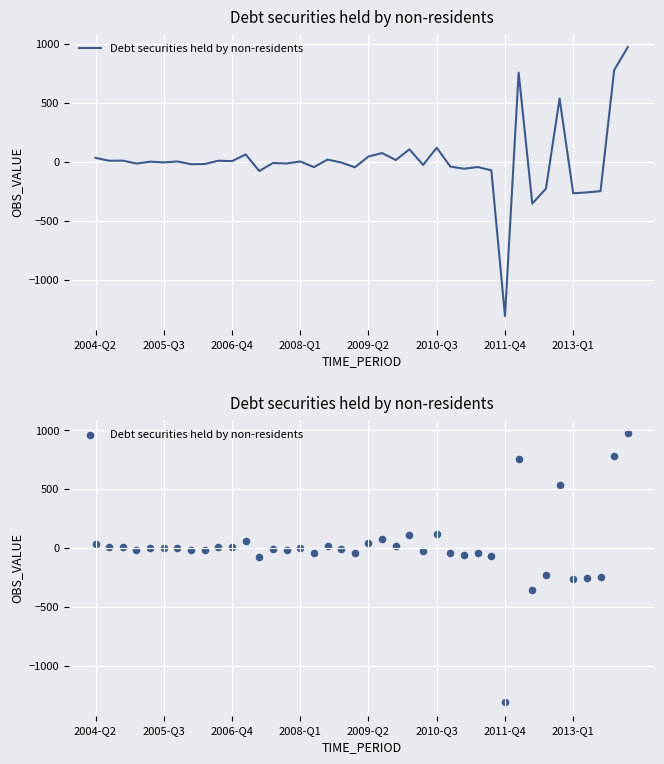

Between 14 and 25, which is larger?

25